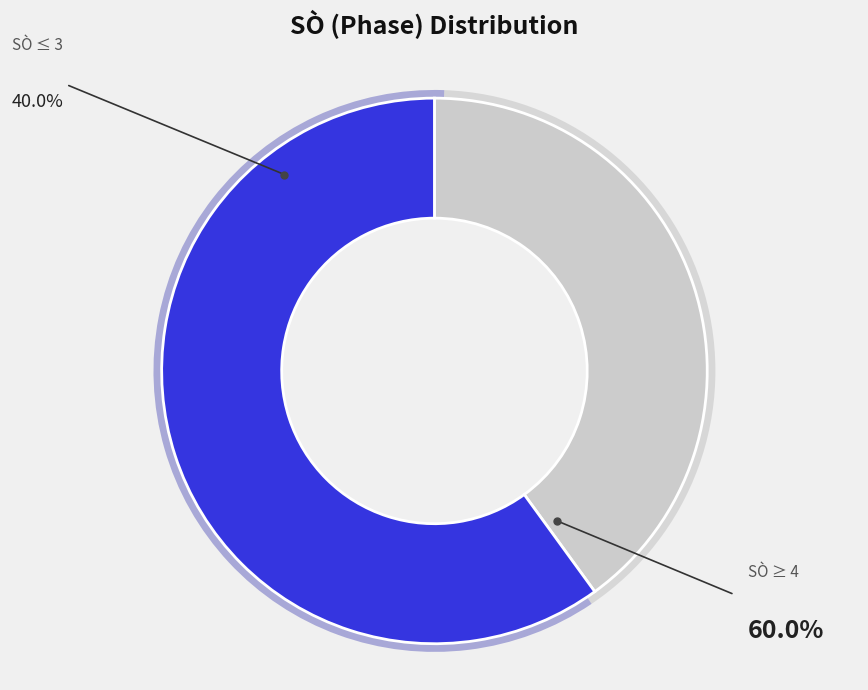

Is it true that 9 is 1% of the pie?

False